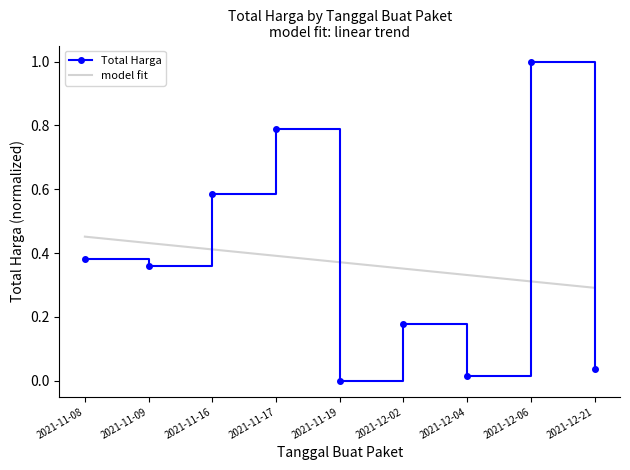

Reading left to right, extract all data points from this chart.

0.4	0.4	0.6	0.8	0.0	0.2	0.0	1.0	0.0